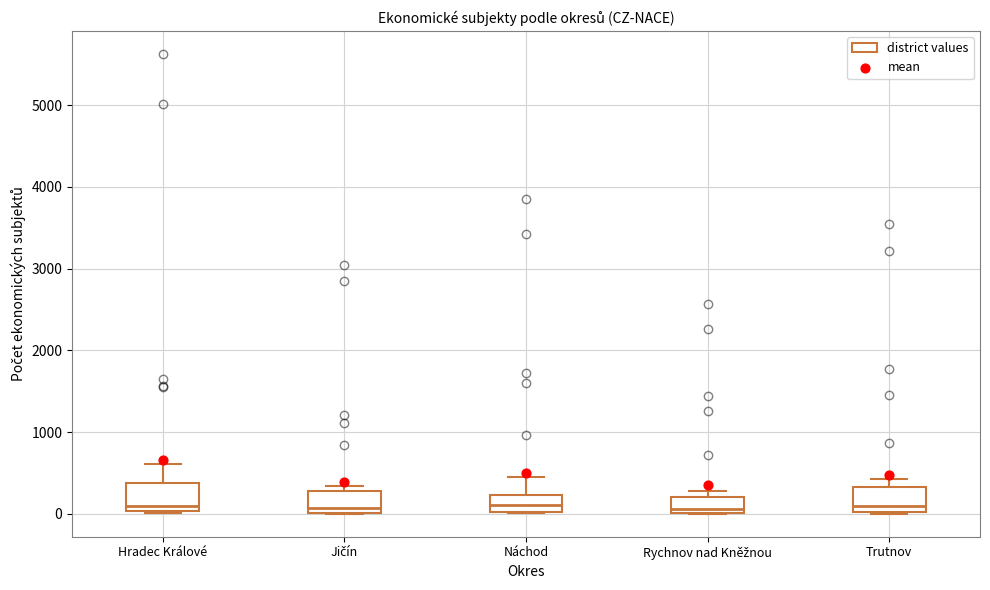

Reading left to right, read every box against the y-axis: the position of its median line, the range the box covers, and the ends of its whiskers. The values are not printed on the chart, so give them approximately, as read against the axis.

Hradec Králové: median 100, box 0 to 400, whiskers 0 to 600
Jičín: median 100, box 0 to 300, whiskers 0 to 300 (just above the box's upper edge)
Náchod: median 100, box 0 to 200, whiskers 0 to 400
Rychnov nad Kněžnou: median 100, box 0 to 200, whiskers 0 to 300
Trutnov: median 100, box 0 to 300, whiskers 0 to 400